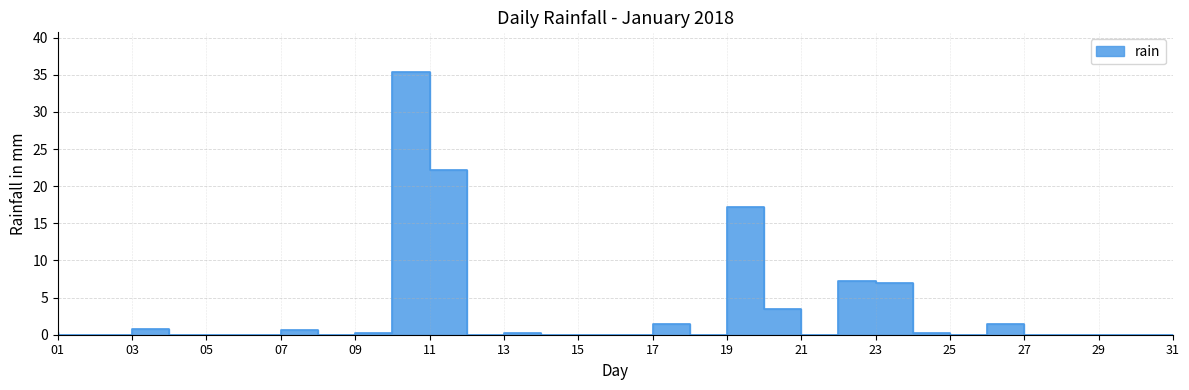

What is the greatest value displayed?

35.4